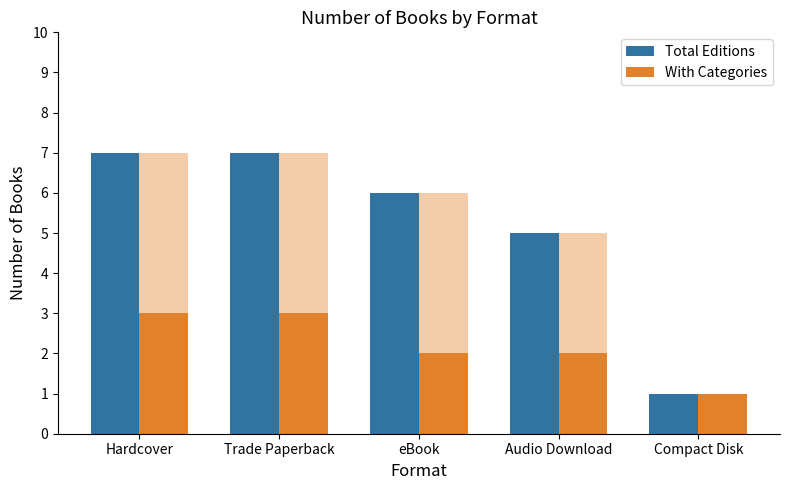

Is it true that Total Editions equals 6 at eBook?

True